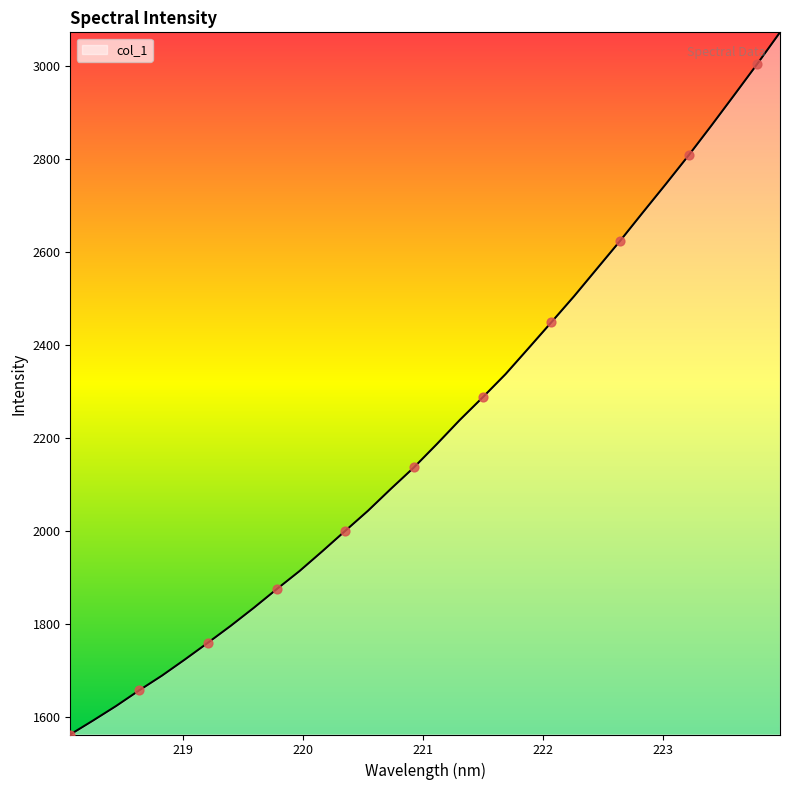

What is the difference between the maximum and minimum values?

1510.0